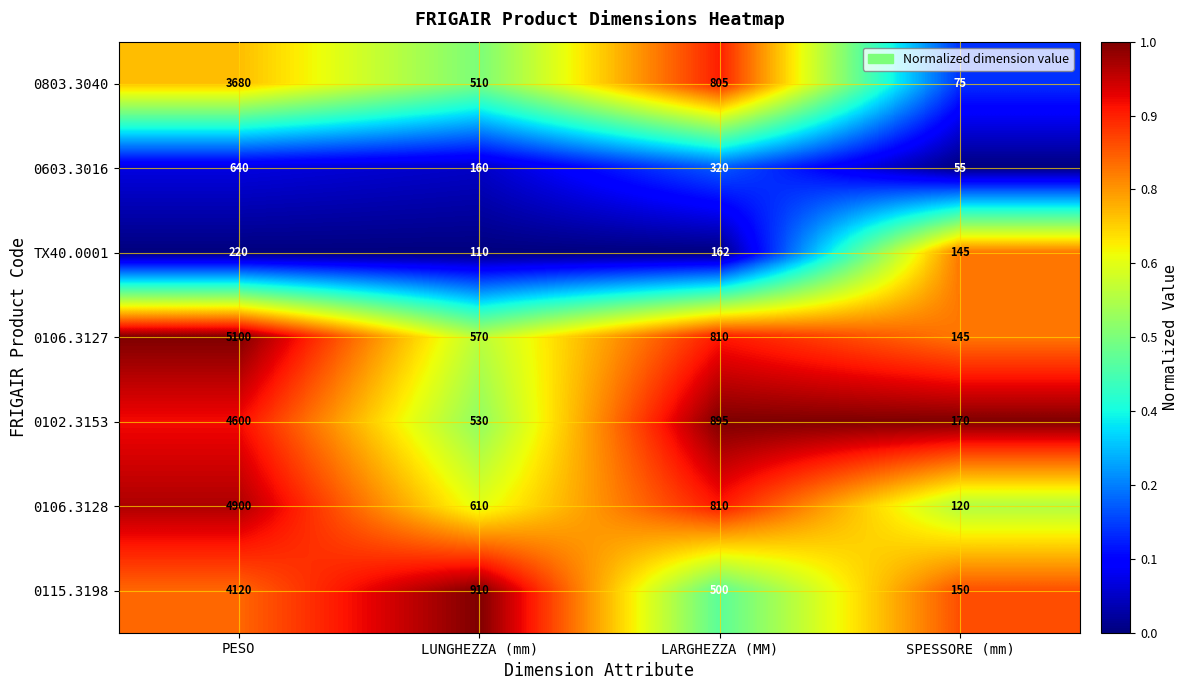

What value does the 0106.3127 series have at LUNGHEZZA (mm)?

570